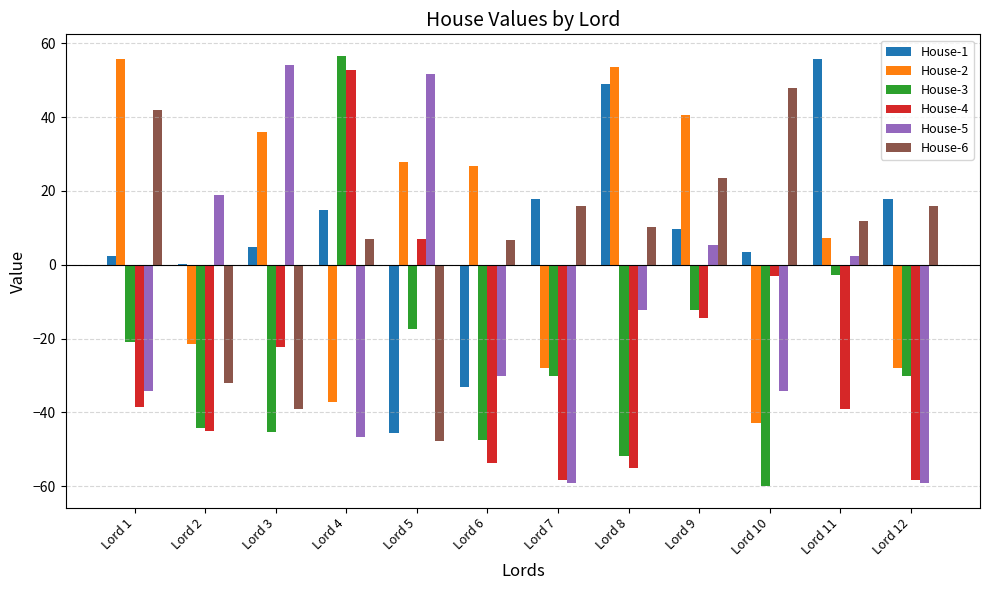

Which category has the highest value in the House-4 series?

Lord 4